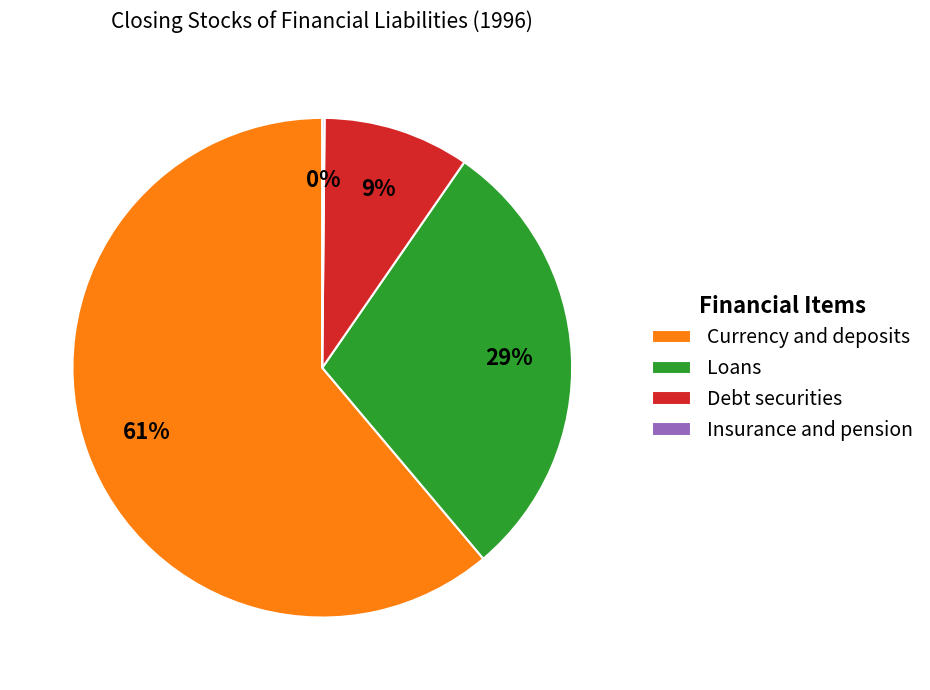

To the nearest percent, what portion does Loans represent?

29%